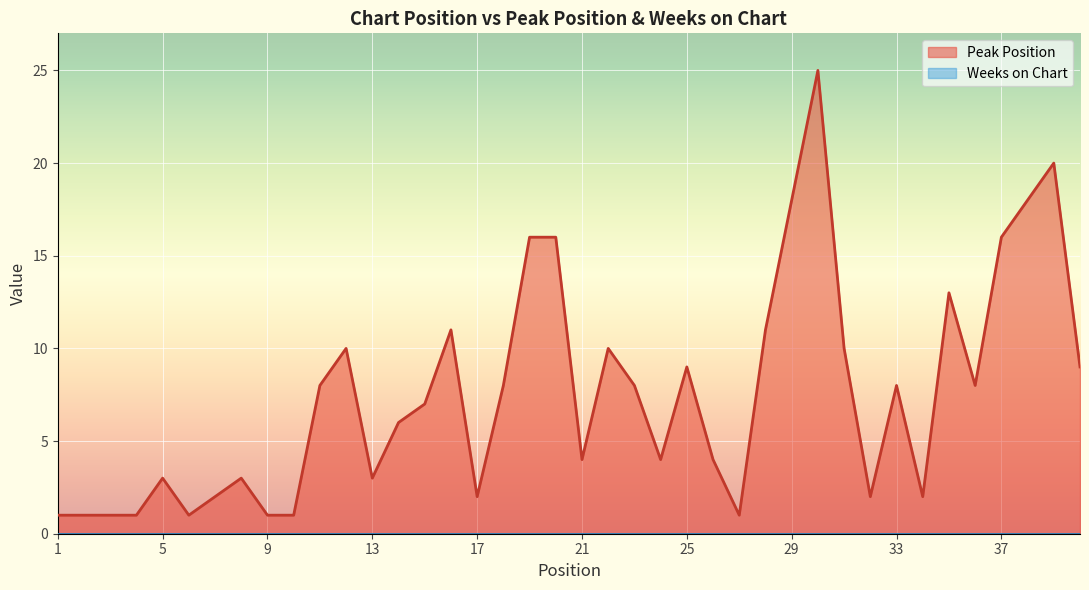

What is the minimum value for Peak Position?

1